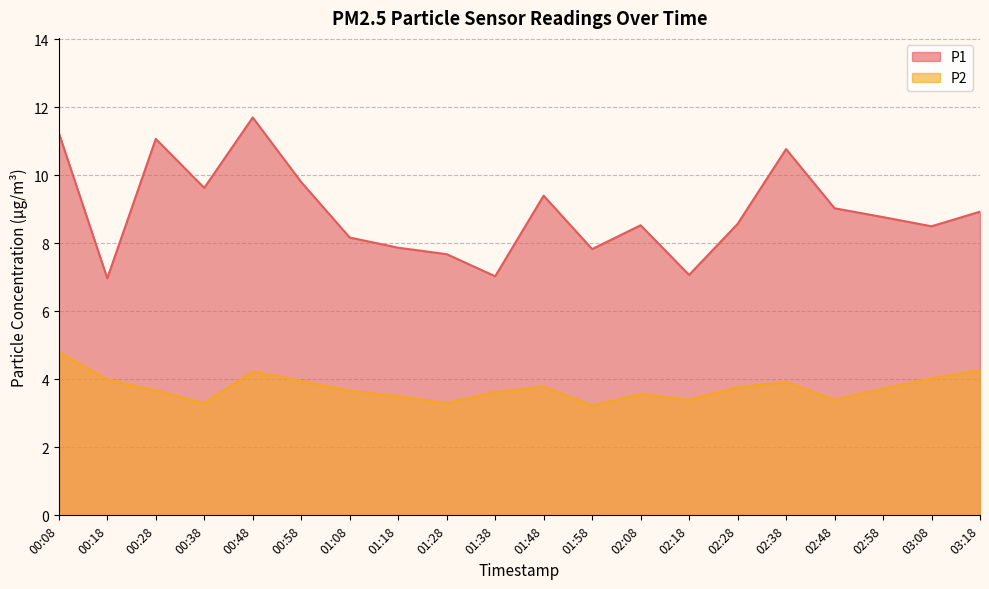

What are all the series names shown in the legend?

P1, P2